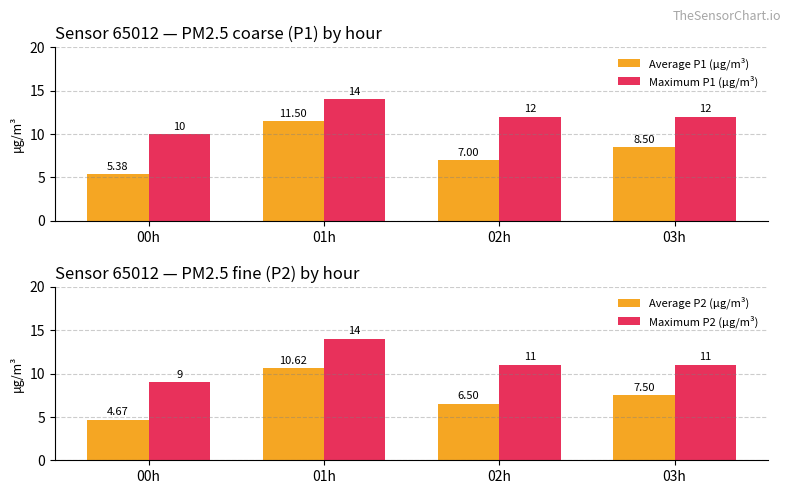

List the series in order of their peak value, highest first.

Maximum P1 (μg/m³), Maximum P2 (μg/m³), Average P1 (μg/m³), Average P2 (μg/m³)